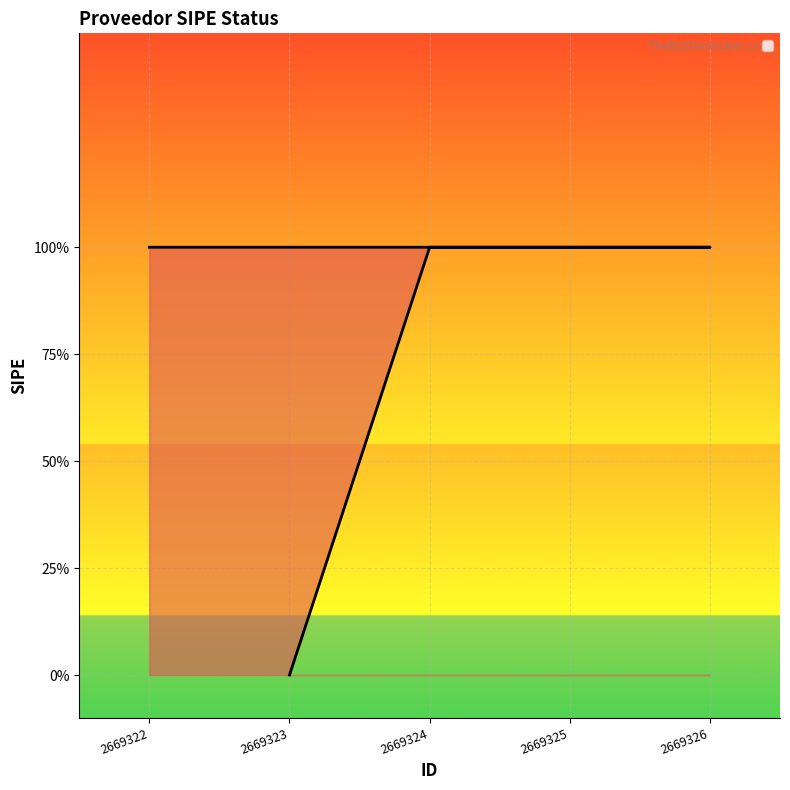

Rank the categories by value from highest to lowest.

2669324, 2669325, 2669326, 2669322, 2669323